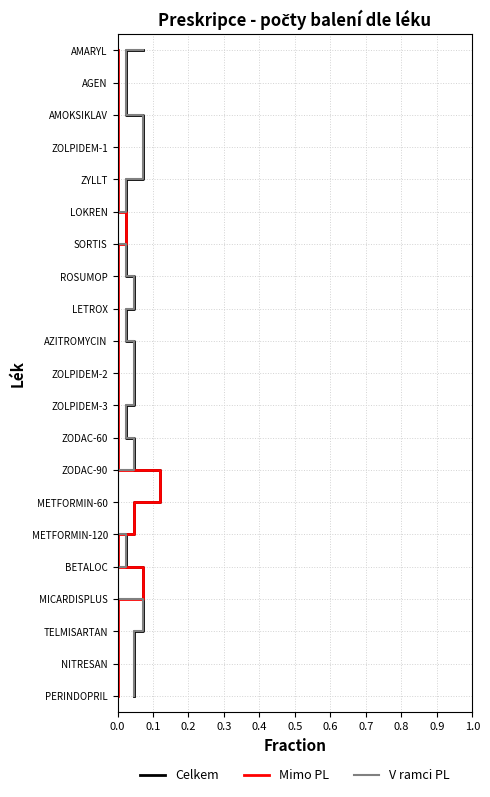

How many lines are shown in the chart?

3